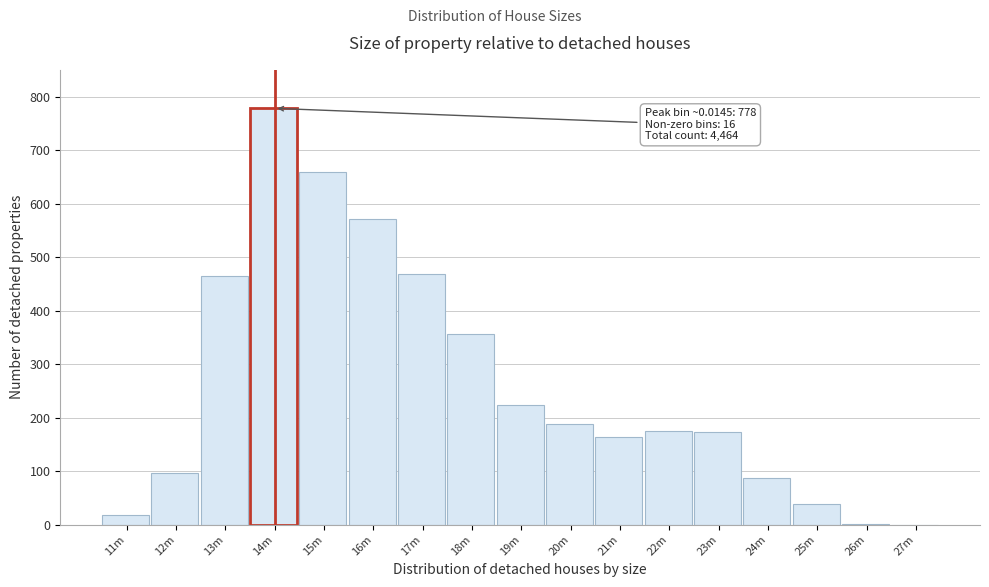

Is it true that the value at 16m is 572?

True